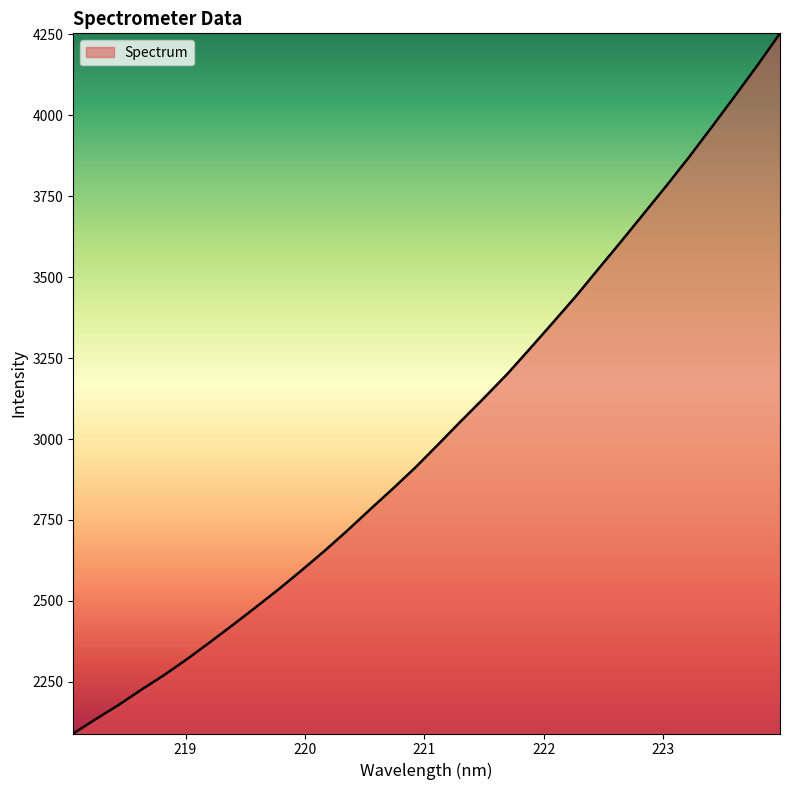

What is the minimum value shown in the chart?

2090.2